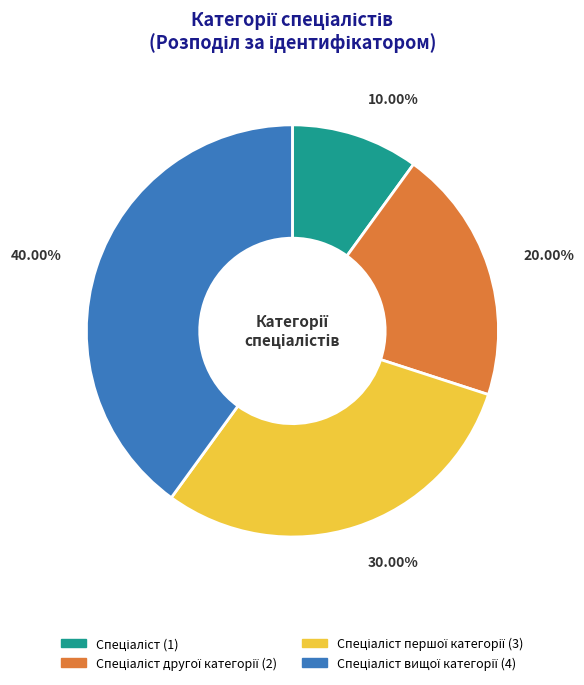

Is there any slice that represents more than half of the pie?

No